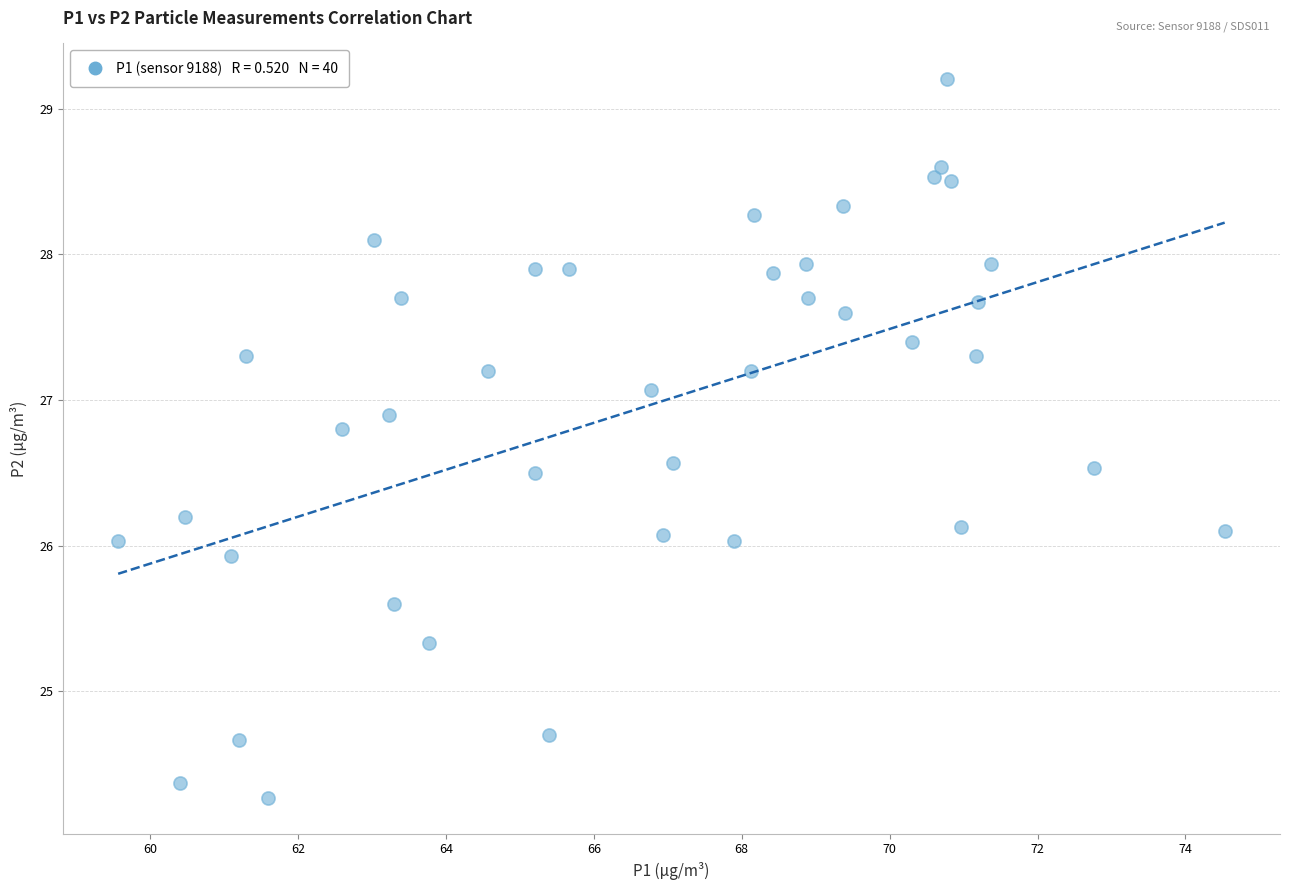

What is the range of Y values (max minus min)?

4.9